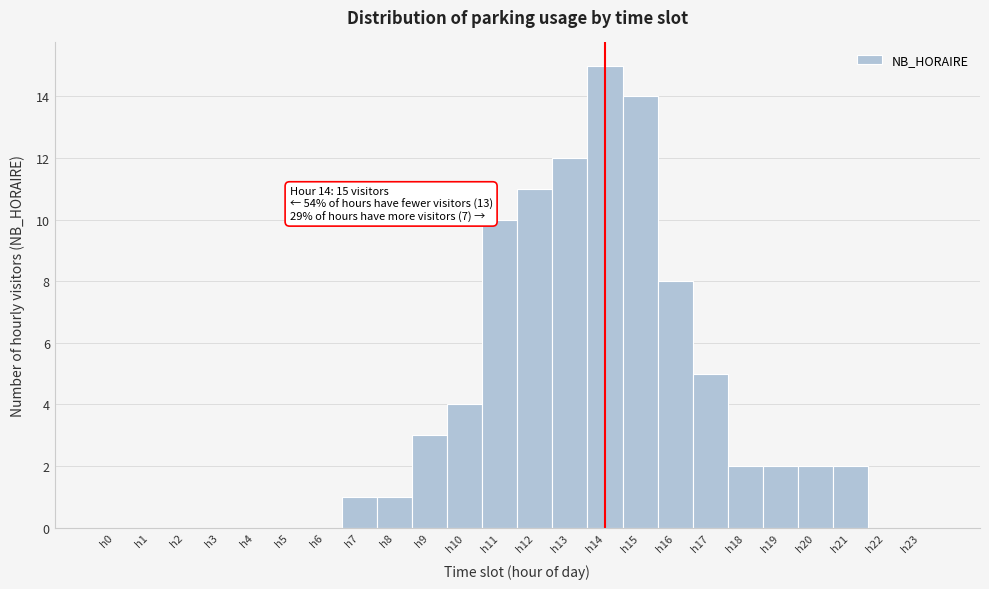

Which range on the x-axis has the tallest bar?

13.5 to 14.5